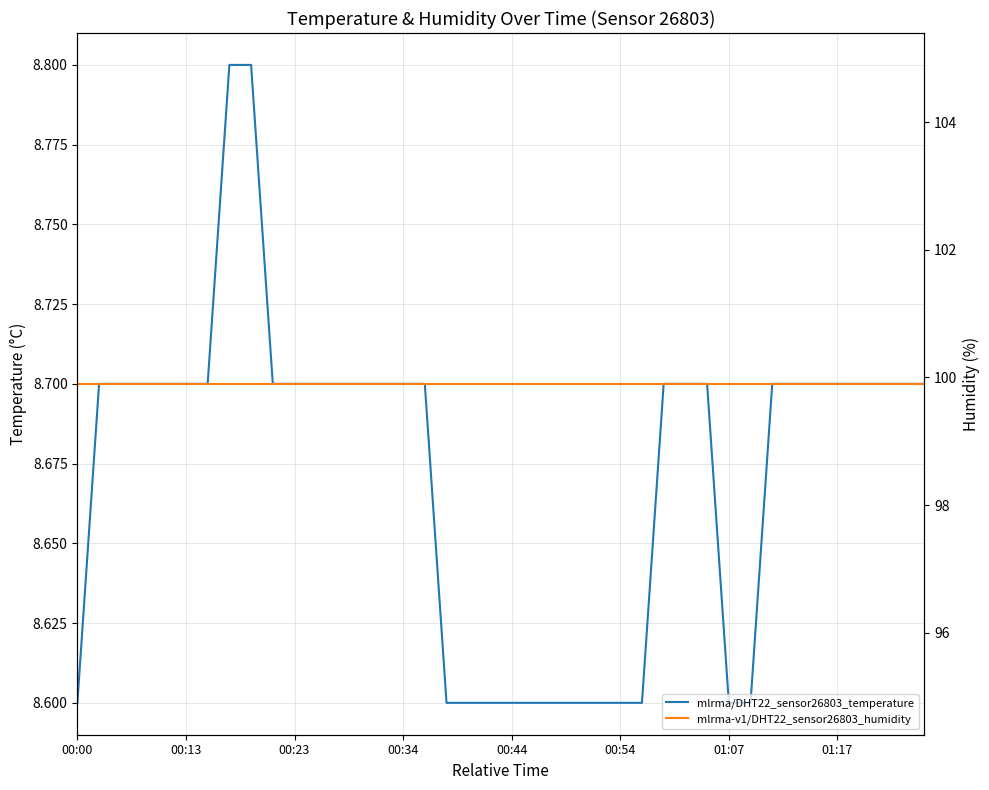

Which series changed the most between 23 and 36?

mlrma/DHT22_sensor26803_temperature